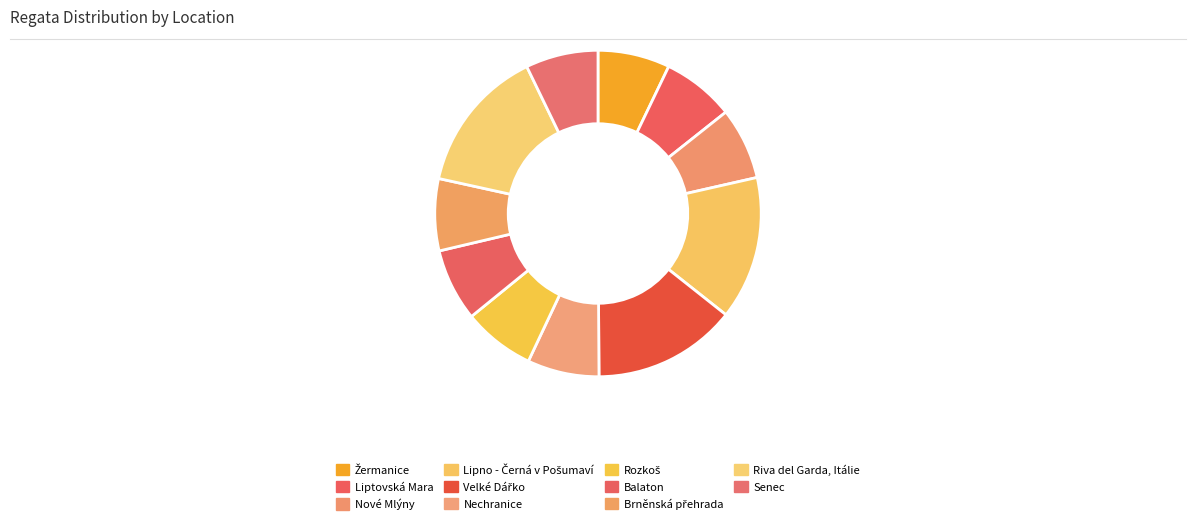

To the nearest percent, what is the difference between the largest and smallest slice percentages?

7%